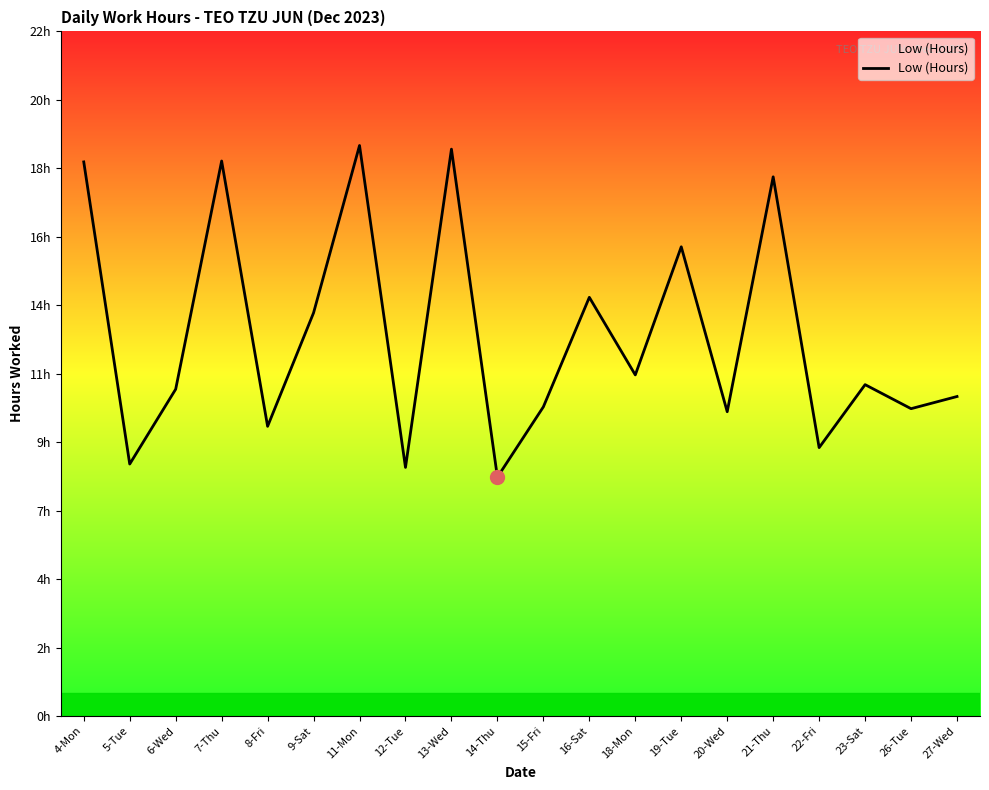

Is this an area chart (filled region under the line)?

Yes